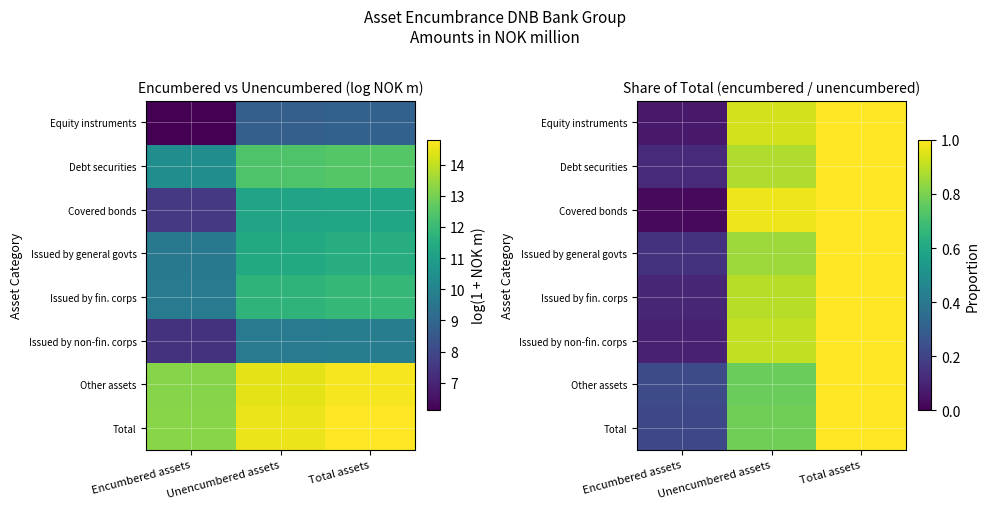

The Issued by fin. corps series shows 0.1 at Encumbered assets. True or false?

True